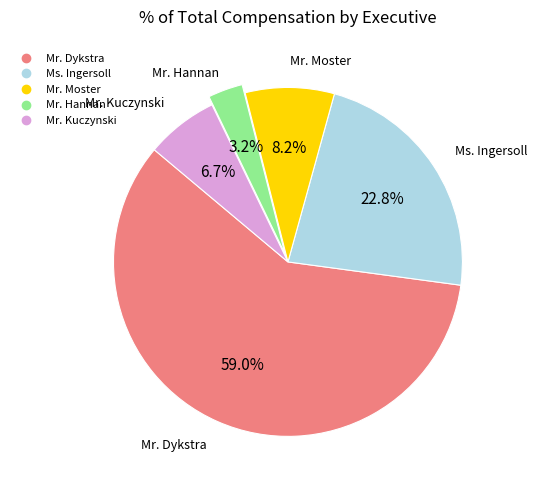

Combined, do Mr. Moster and Ms. Ingersoll account for over 50%?

No